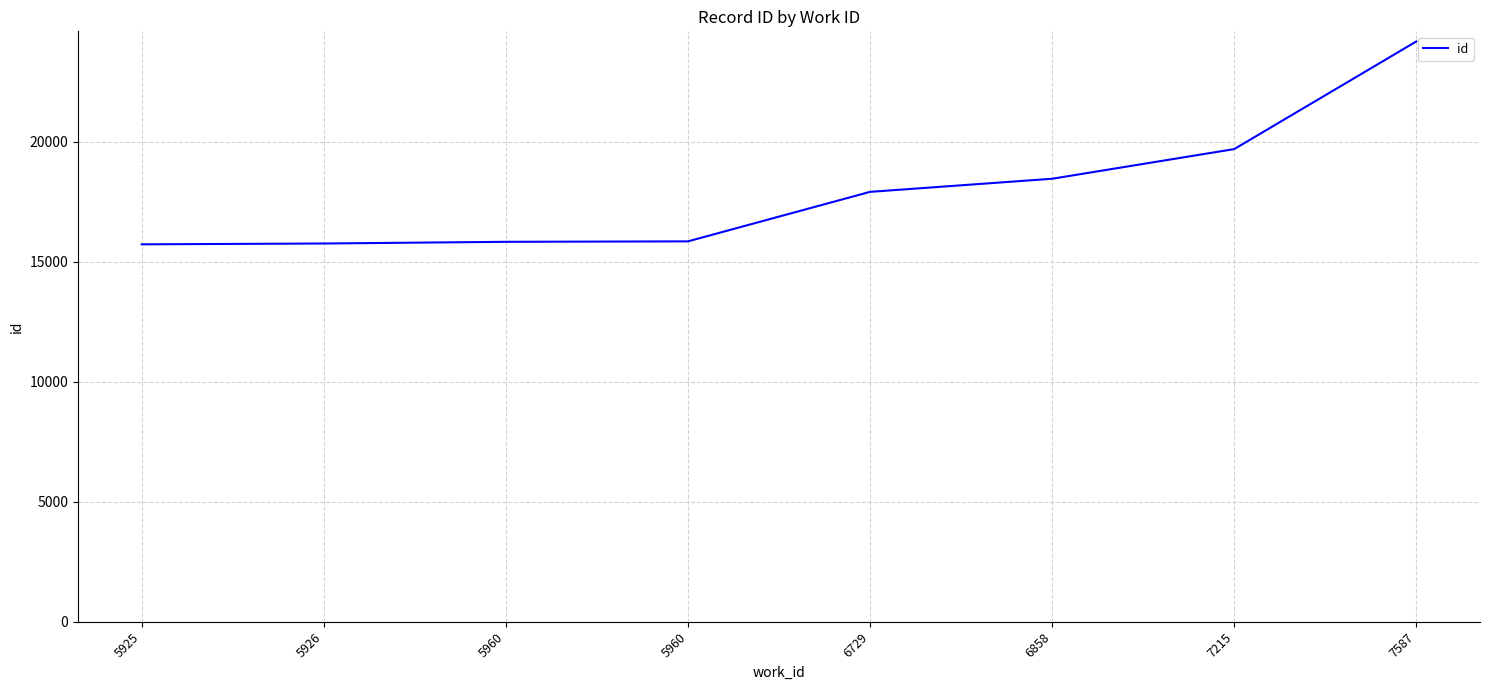

What is the difference between the values at 5960 and 7587?

8345